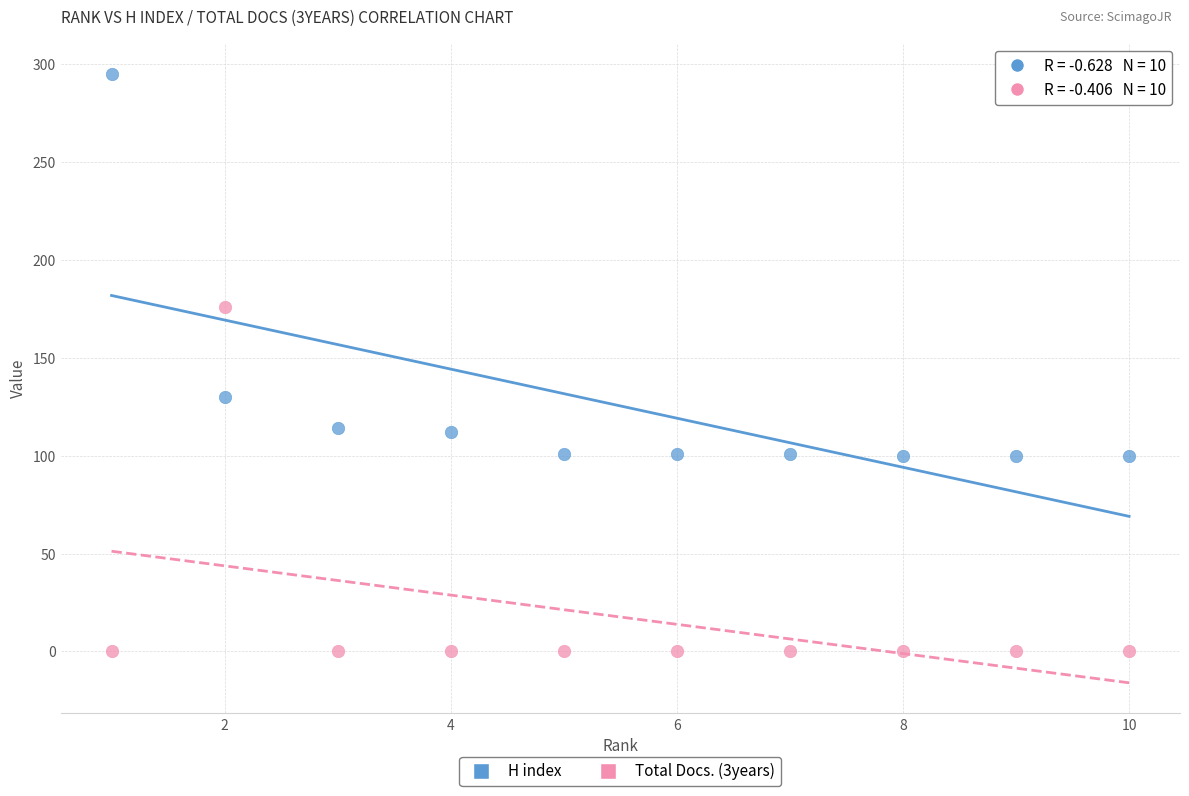

Which series has the widest spread of Y values?

H index